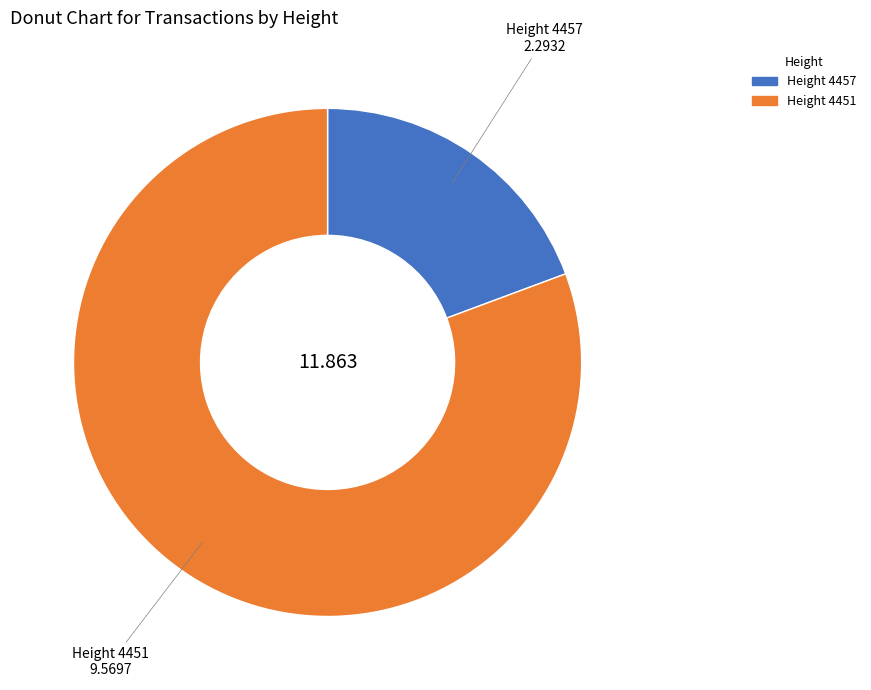

Does any single category account for the majority?

Yes